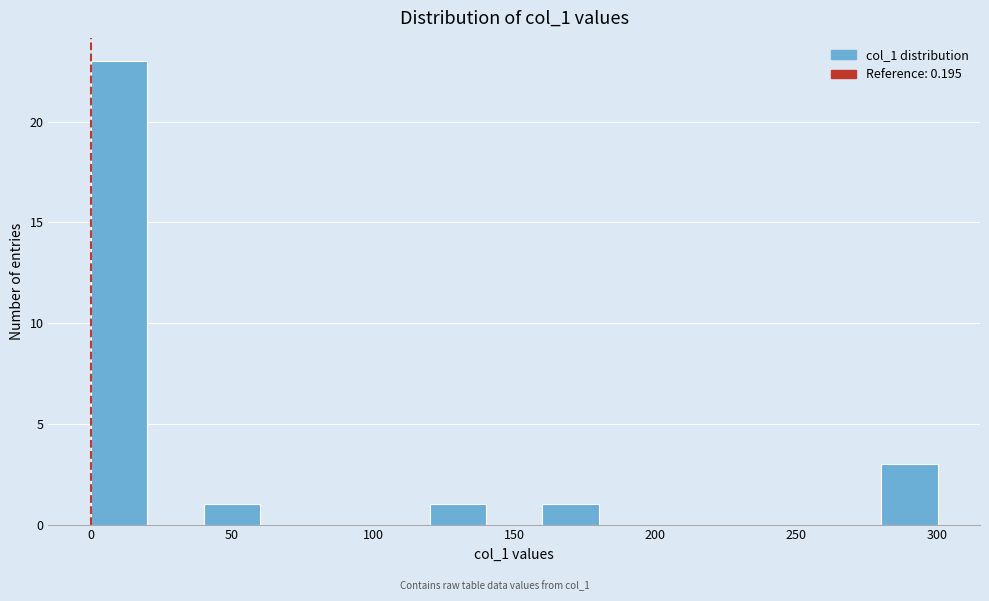

Reading left to right, transcribe this chart: for each bar, give the range it covers on the x-axis and its height. Neither the bar edges nor the heights are printed on the chart, so give them approximately, as read against the axes.

0 to 20: 23
20 to 40: 0
40 to 60: 1
60 to 80: 0
80 to 100: 0
100 to 120: 0
120 to 140: 1
140 to 160: 0
160 to 180: 1
180 to 200: 0
200 to 220: 0
220 to 240: 0
240 to 260: 0
260 to 280: 0
280 to 300: 3